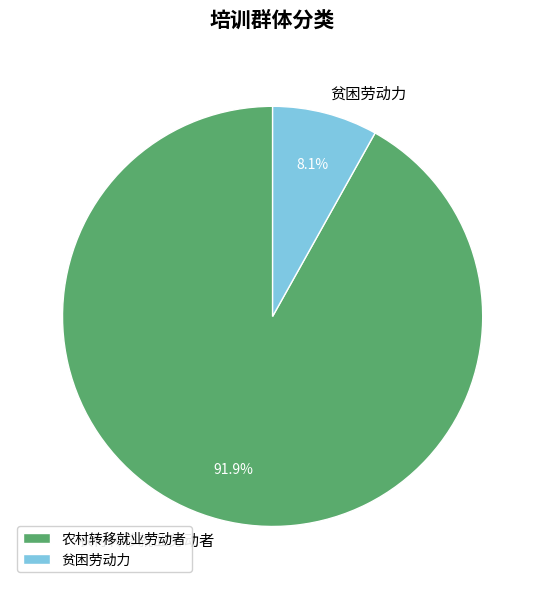

To the nearest percent, what portion does 贫困劳动力 represent?

8%